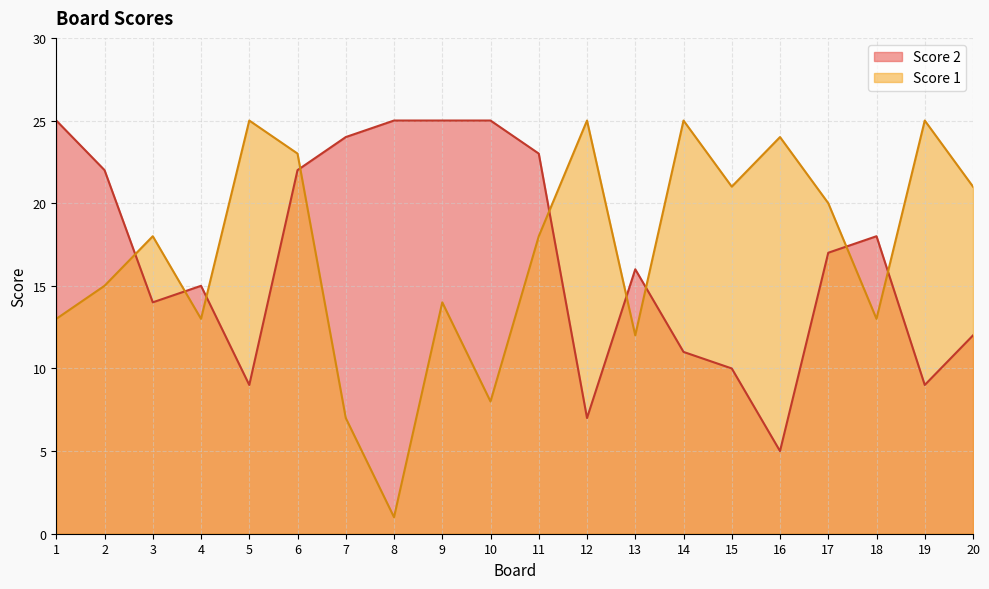

Reading left to right, extract all data points from this chart.

Score 1: 13	15	18	13	25	23	7	1	14	8	18	25	12	25	21	24	20	13	25	21
Score 2: 25	22	14	15	9	22	24	25	25	25	23	7	16	11	10	5	17	18	9	12